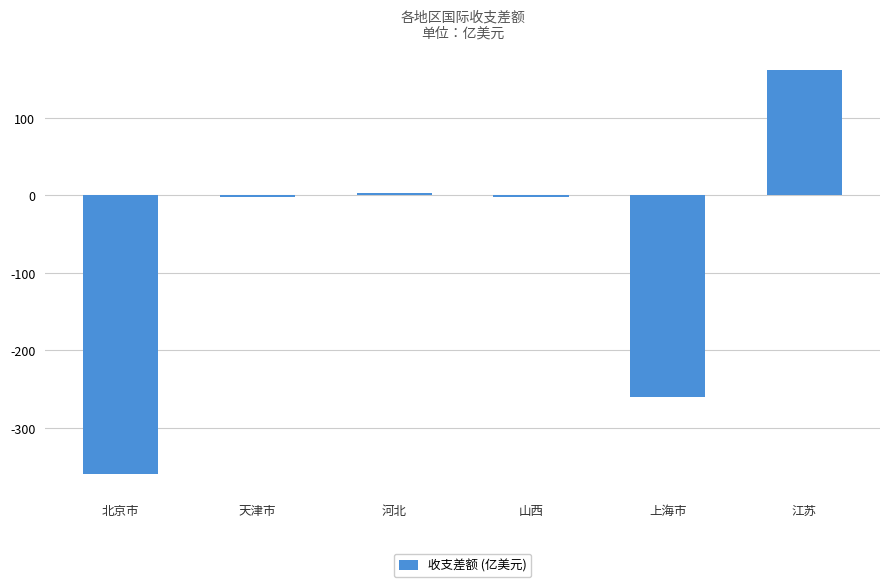

What is the sum of all values?

-461.3